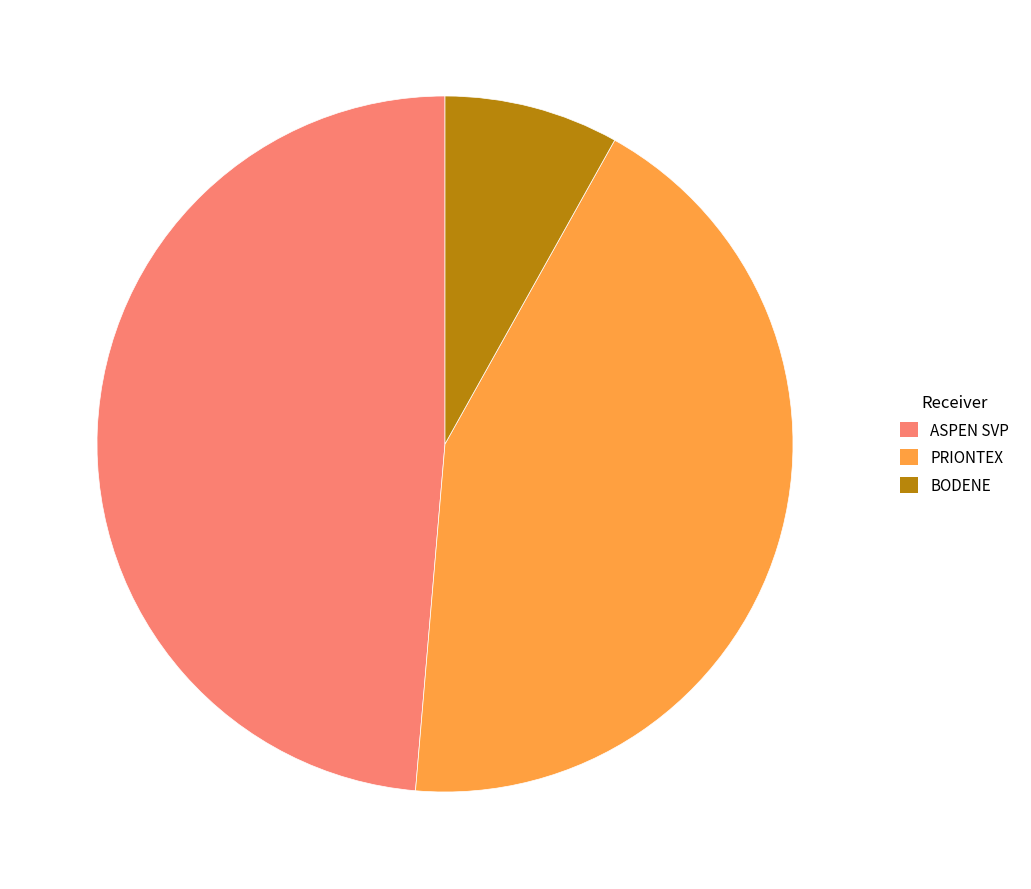

Is there a majority slice in this chart?

No